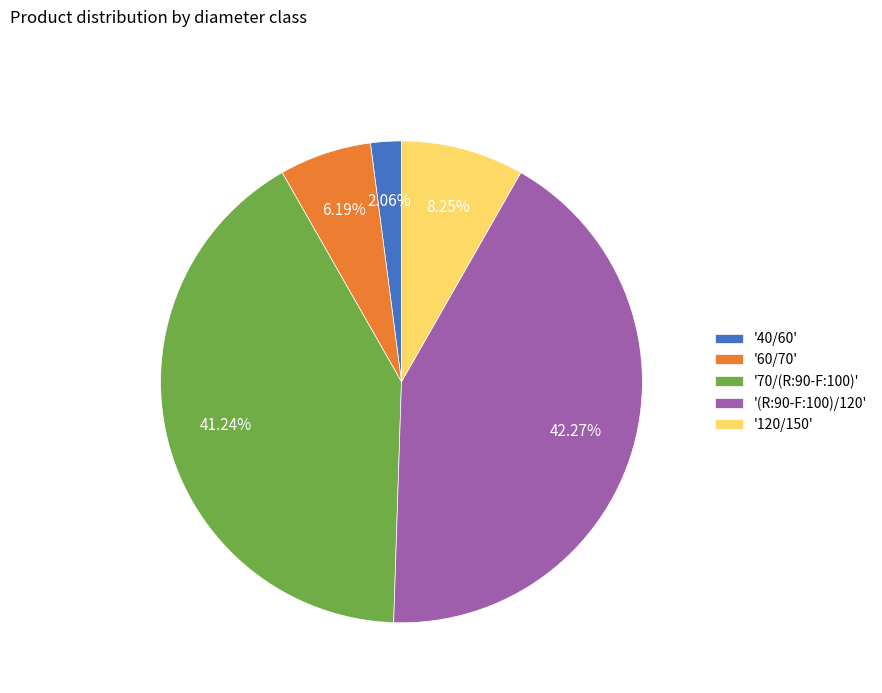

Does '(R:90-F:100)/120' account for over 50% of the chart?

No